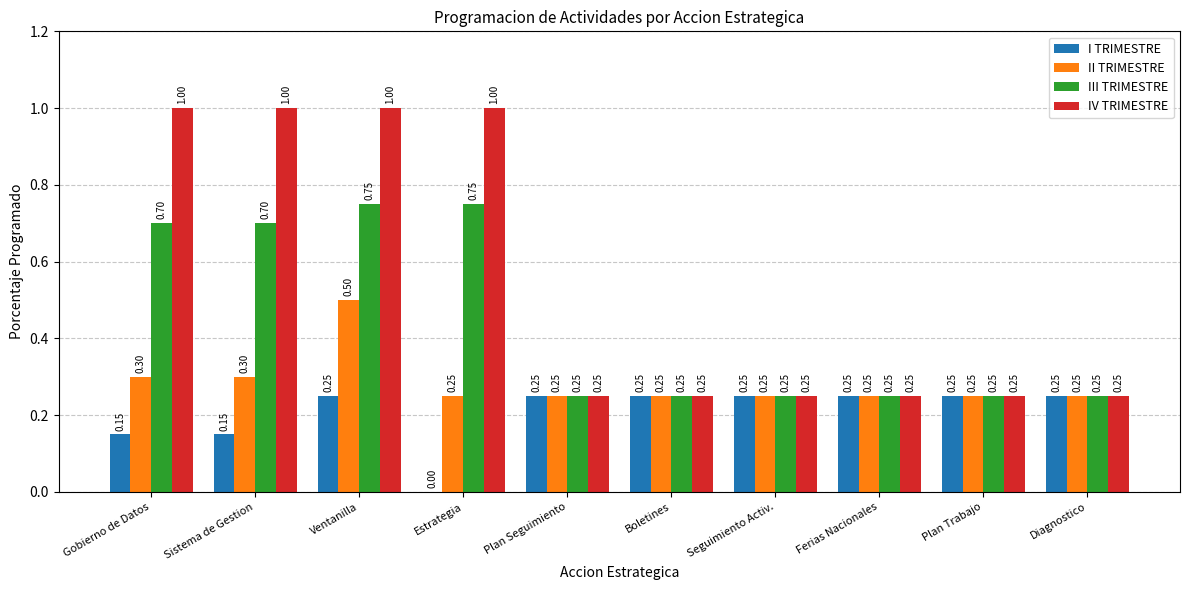

Between Gobierno de Datos and Plan Trabajo, which series saw the biggest shift?

IV TRIMESTRE